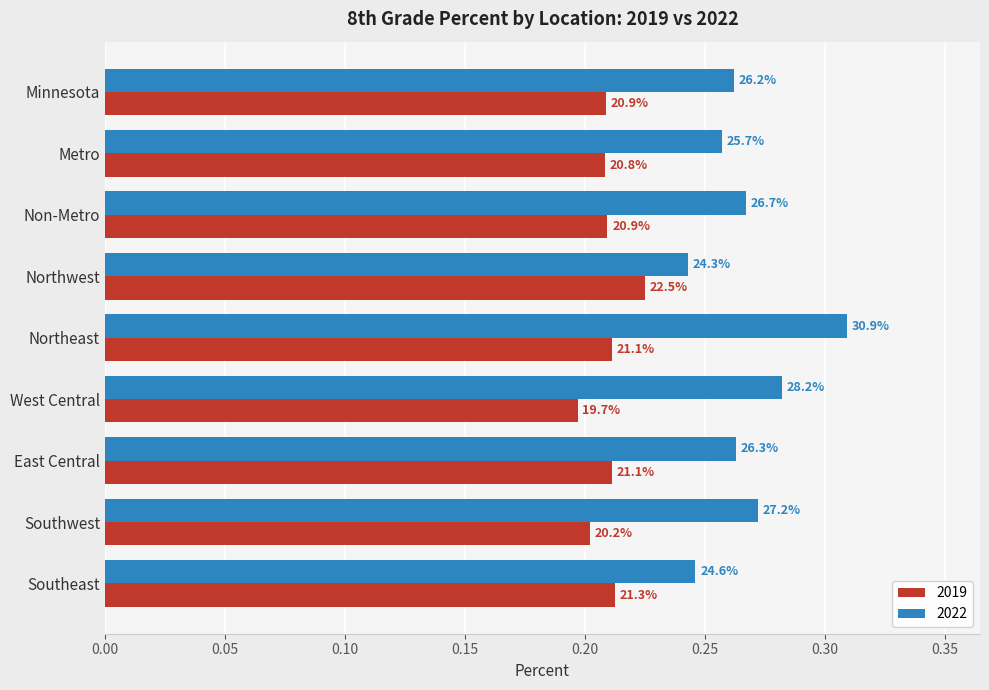

What are all the series names shown in the legend?

2019, 2022